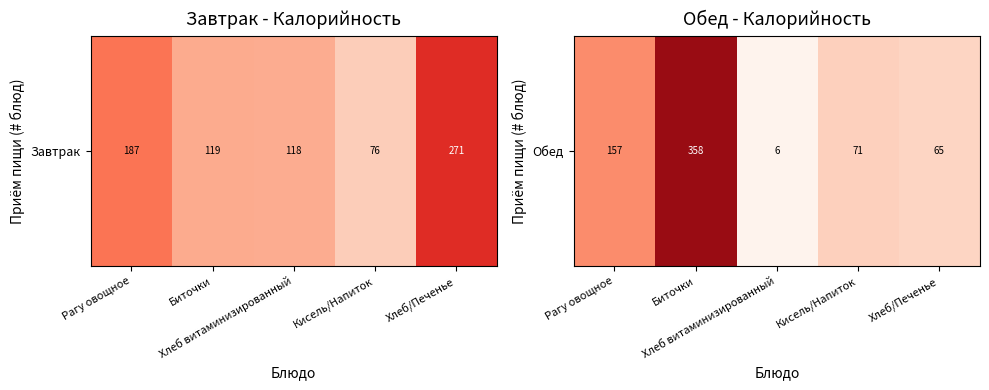

What is the sum of the values at Хлеб/Печенье and Кисель/Напиток?

135.8